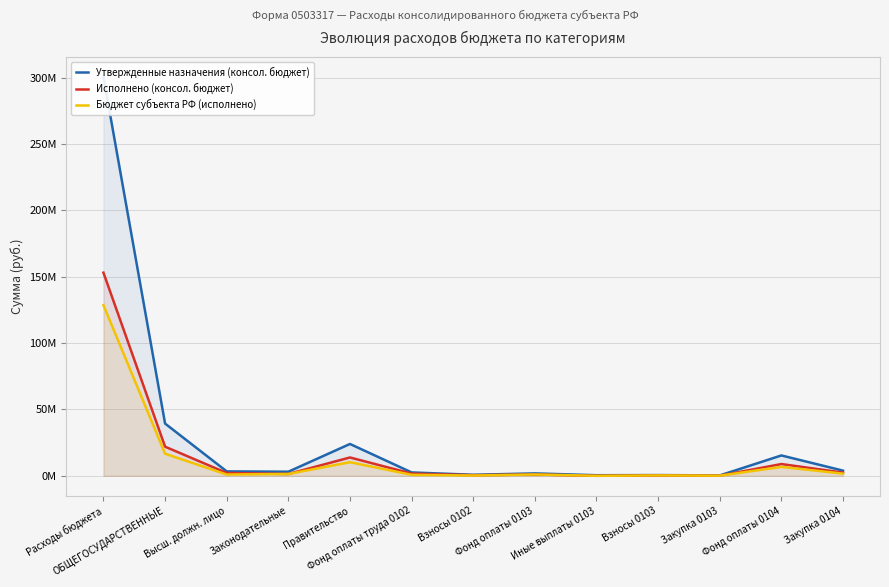

Read the Бюджет субъекта РФ (исполнено) value at Расходы бюджета.

128539504.9